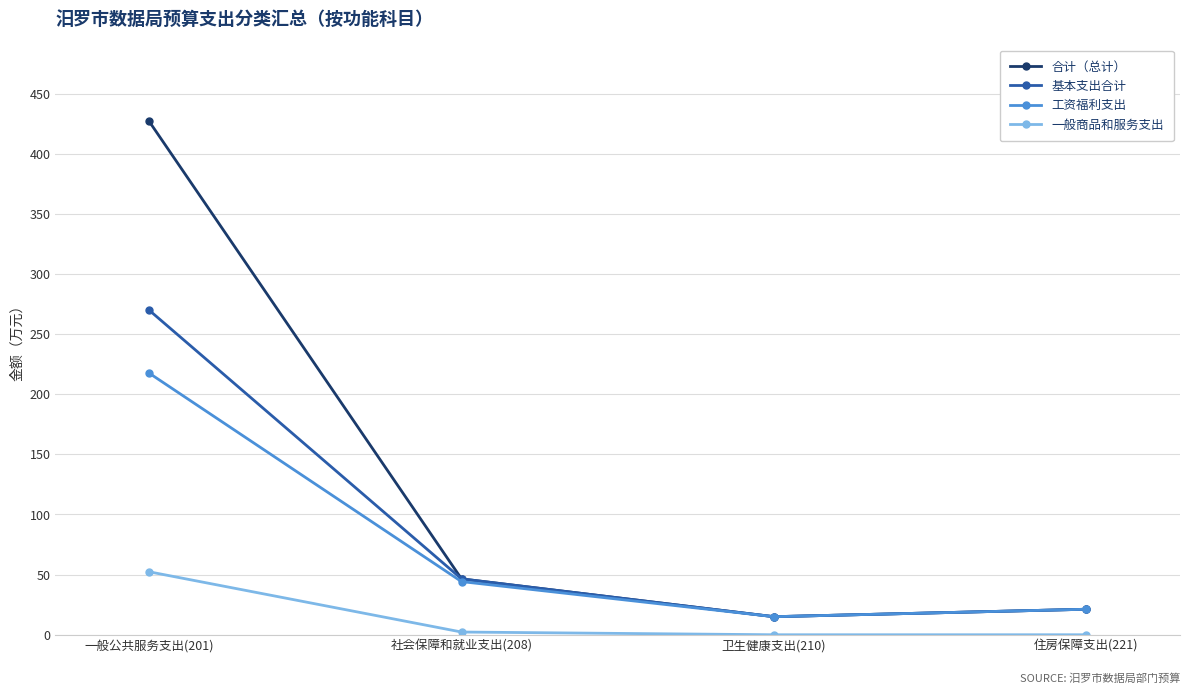

True or false: 一般商品和服务支出 and 合计（总计） intersect in this chart.

False